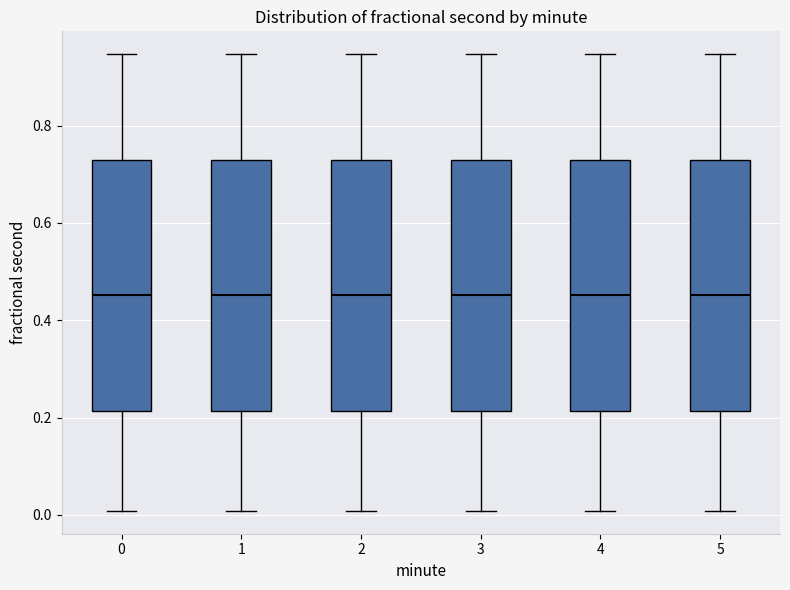

Reading left to right, read every box against the y-axis: the position of its median line, the range the box covers, and the ends of its whiskers. The values are not printed on the chart, so give them approximately, as read against the axis.

0: median 0.46, box 0.22 to 0.72, whiskers 0.00 to 0.94
1: median 0.46, box 0.22 to 0.72, whiskers 0.00 to 0.94
2: median 0.46, box 0.22 to 0.72, whiskers 0.00 to 0.94
3: median 0.46, box 0.22 to 0.72, whiskers 0.00 to 0.94
4: median 0.46, box 0.22 to 0.72, whiskers 0.00 to 0.94
5: median 0.46, box 0.22 to 0.72, whiskers 0.00 to 0.94